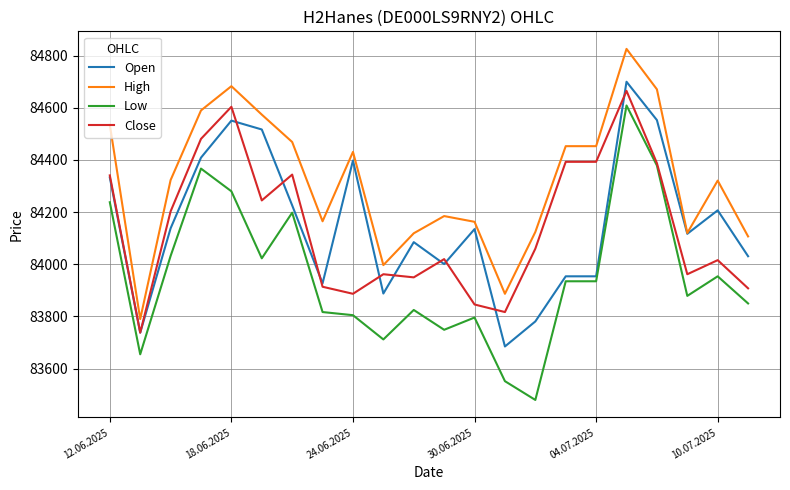

Which series has the largest total across all categories?

High